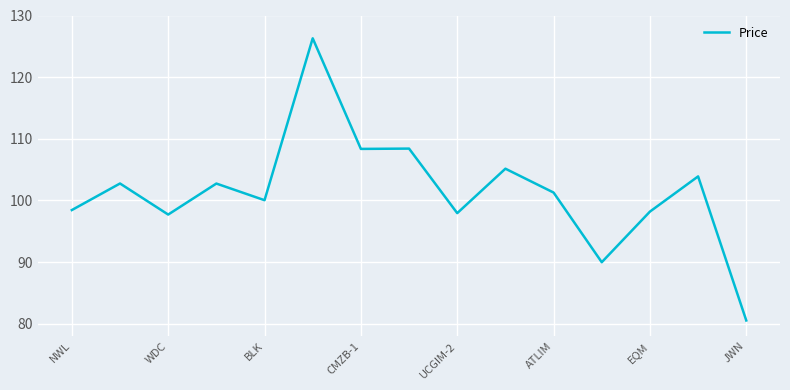

What is the greatest value displayed?

126.3